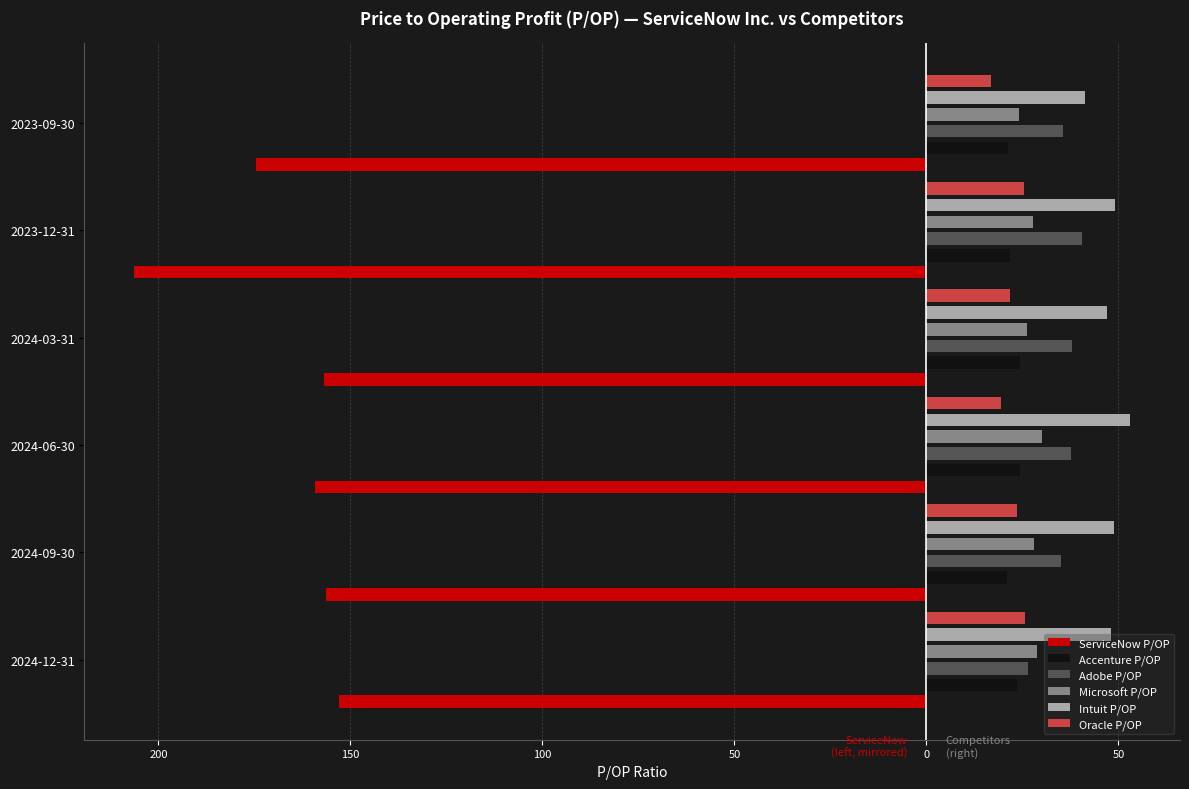

True or false: ServiceNow P/OP has a value of -284.7 at 150.

False